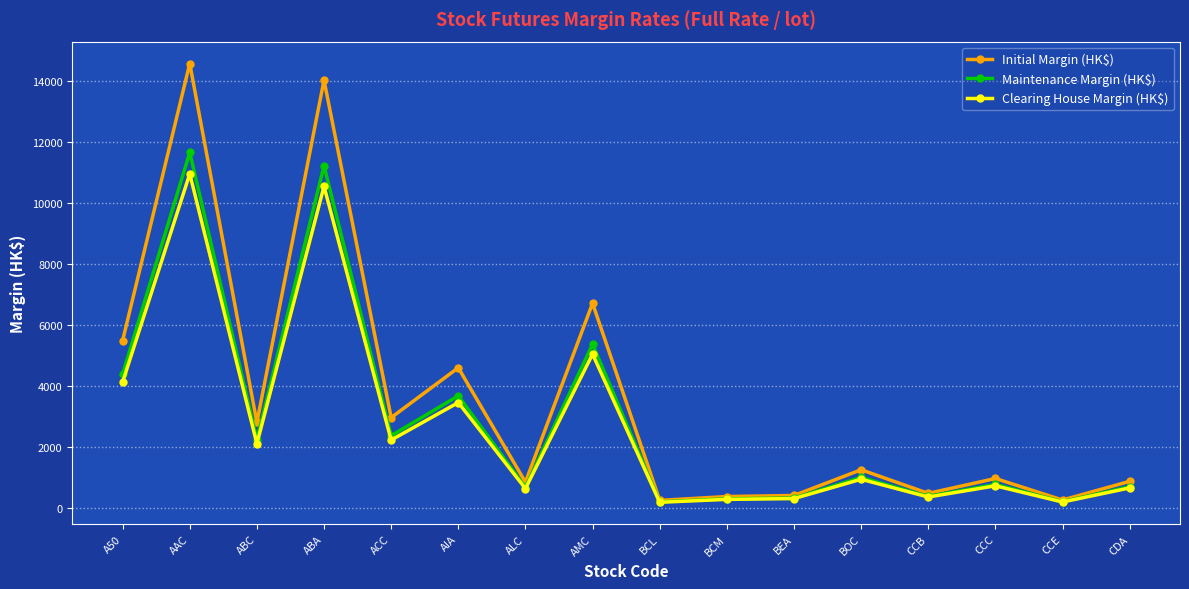

At which label does Initial Margin (HK$) first exceed 1255?

A50